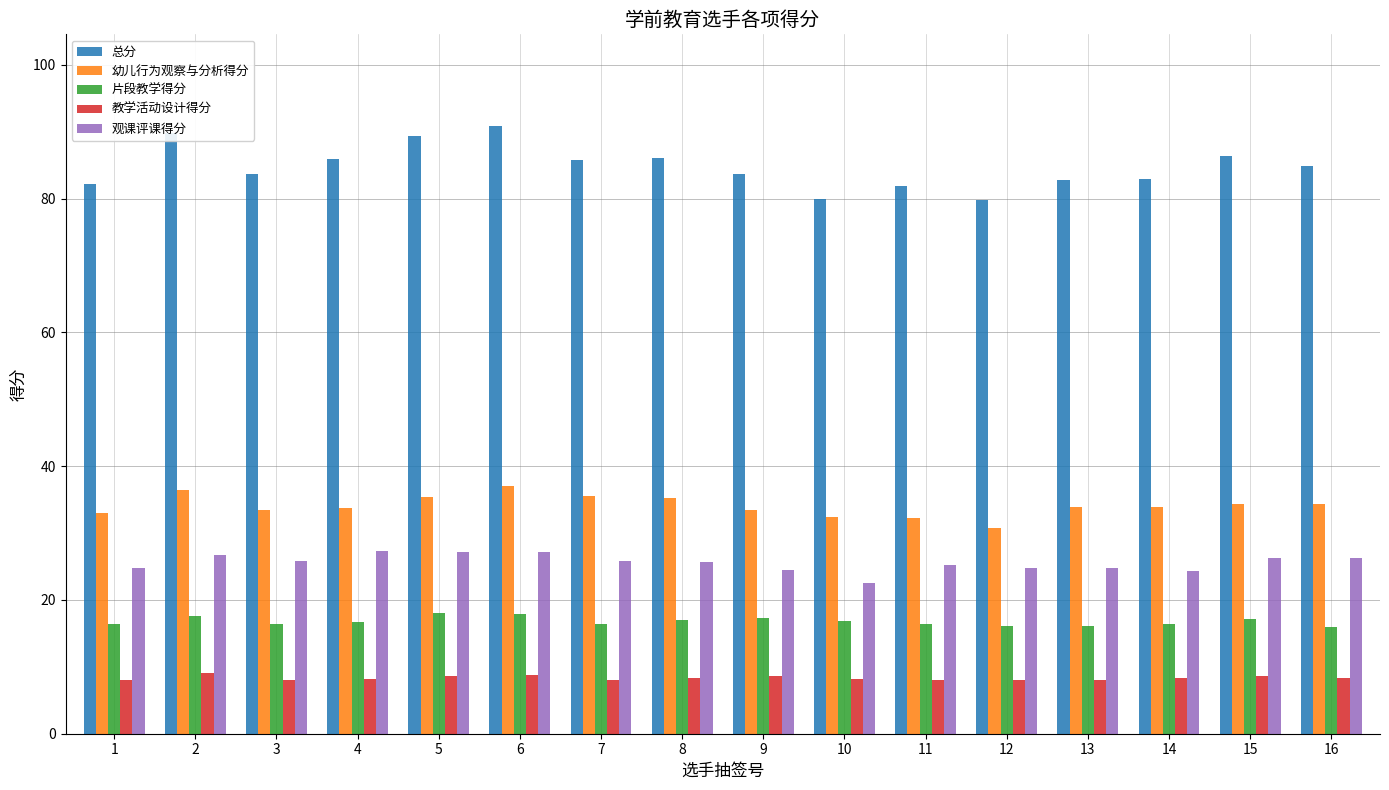

What is the greatest value displayed?

90.9